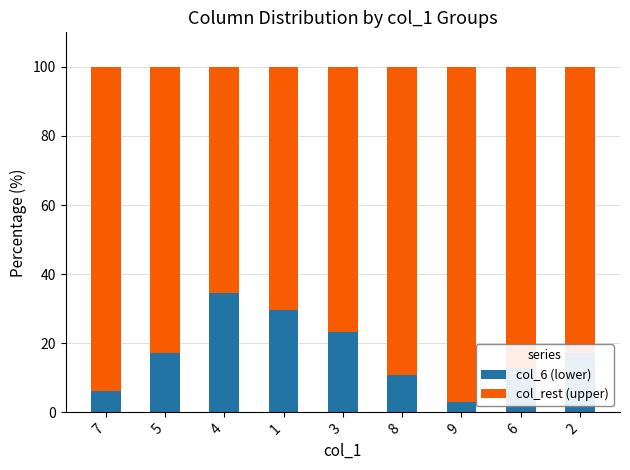

At which label does col_6 (lower) reach its peak?

4